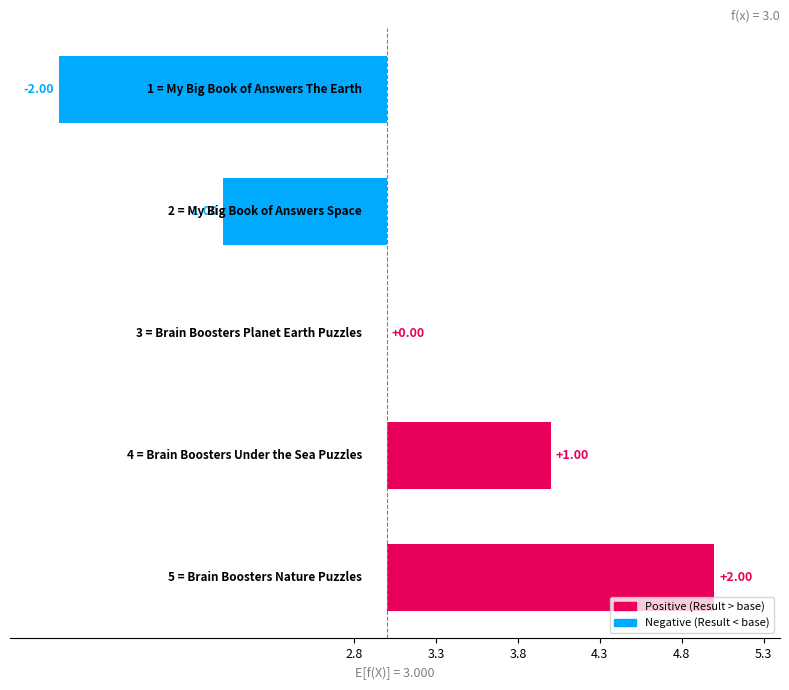

Are the bars horizontal?

Yes